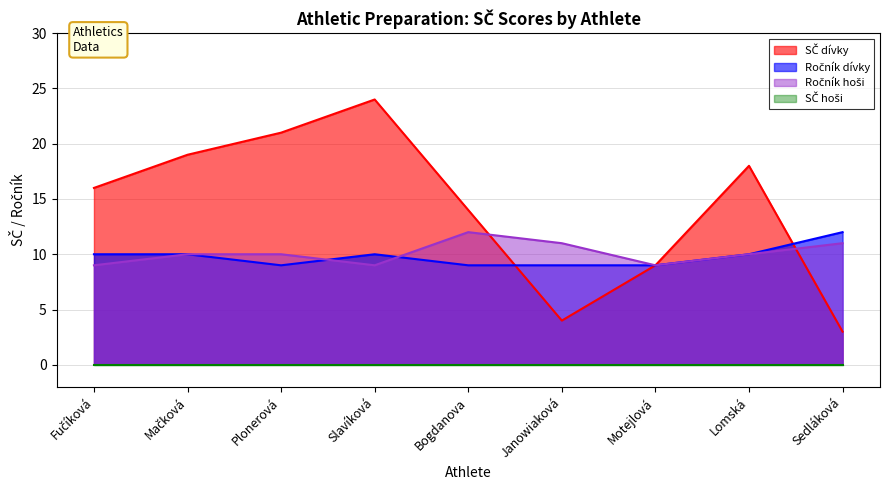

How many interior local valleys (lower than both neighbors) does the data have?

1